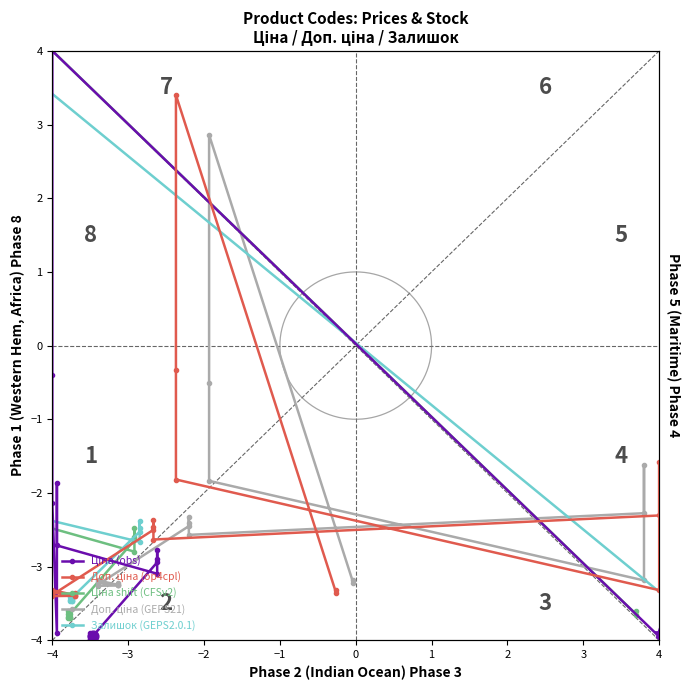

Which series reaches the minimum Y coordinate?

Ціна (obs)